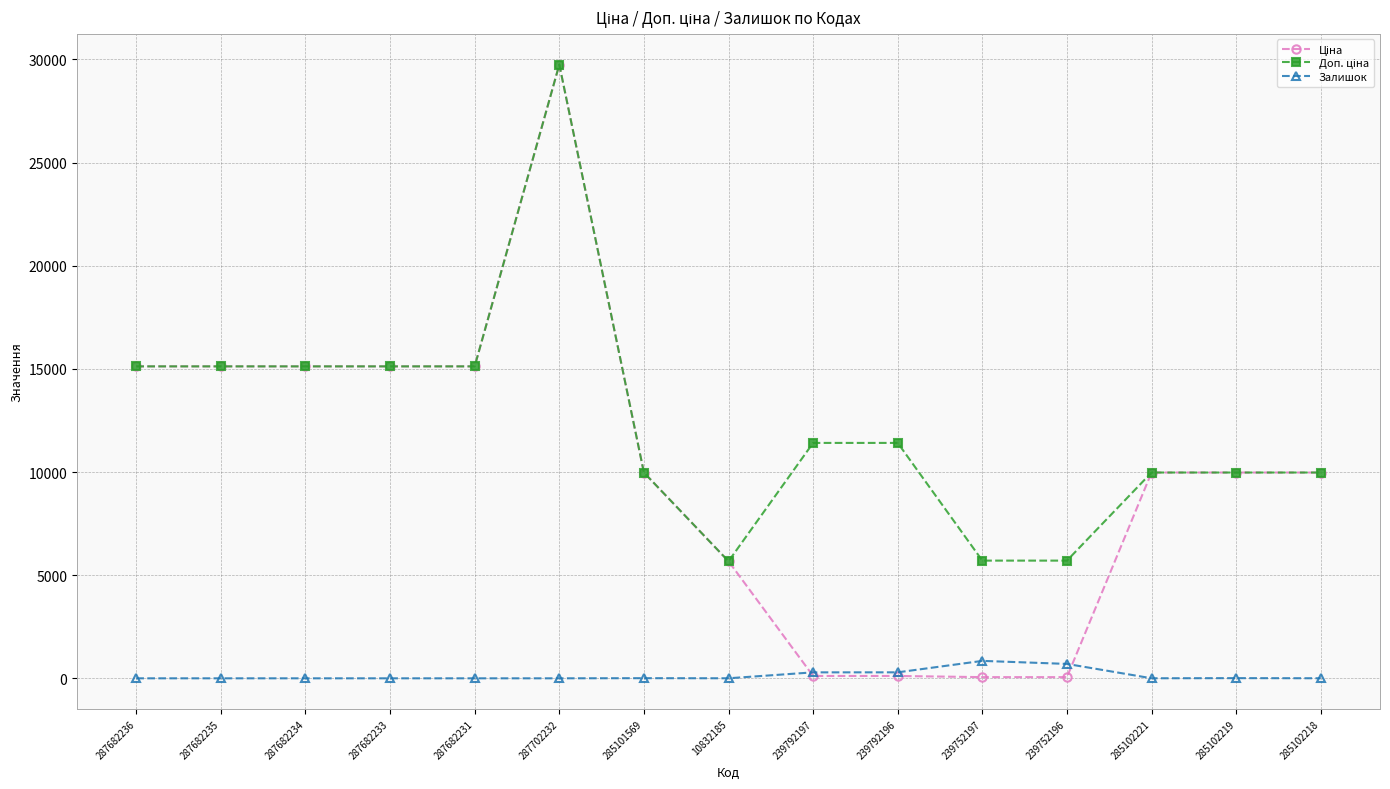

At which category is the sum across all series the highest?

287702232